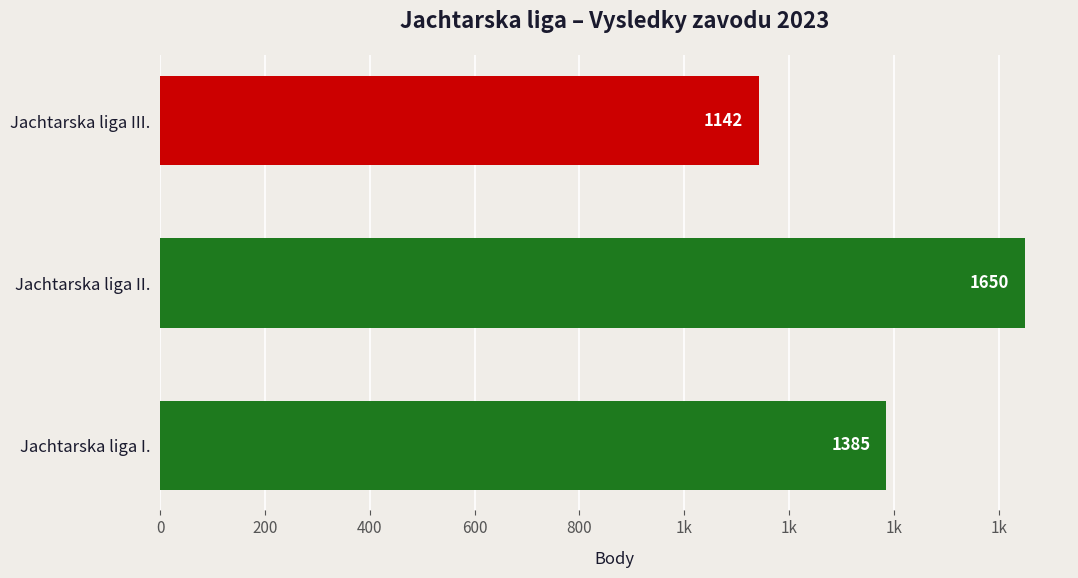

How many values are below 1385?

1